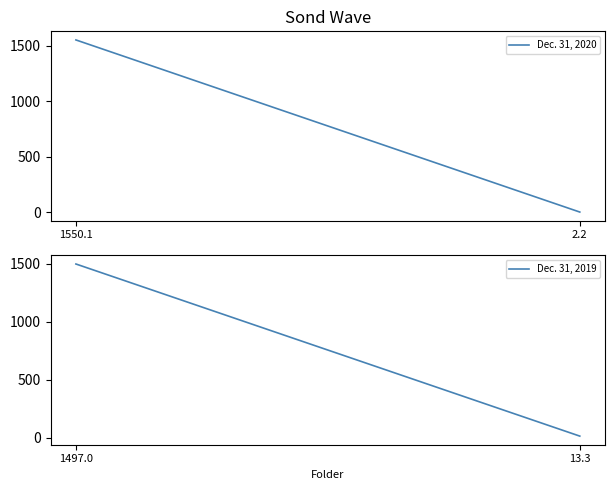

What position from the left is 1550.1?

1